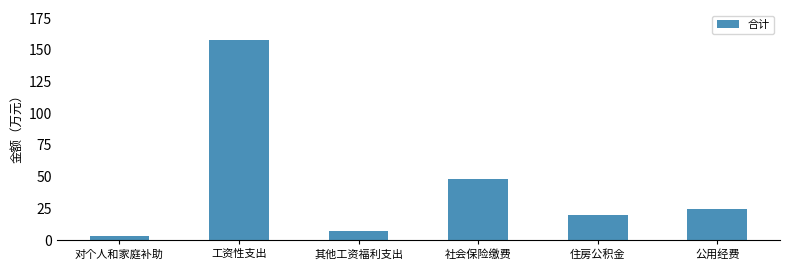

Rank the categories by value from highest to lowest.

工资性支出, 社会保险缴费, 公用经费, 住房公积金, 其他工资福利支出, 对个人和家庭补助